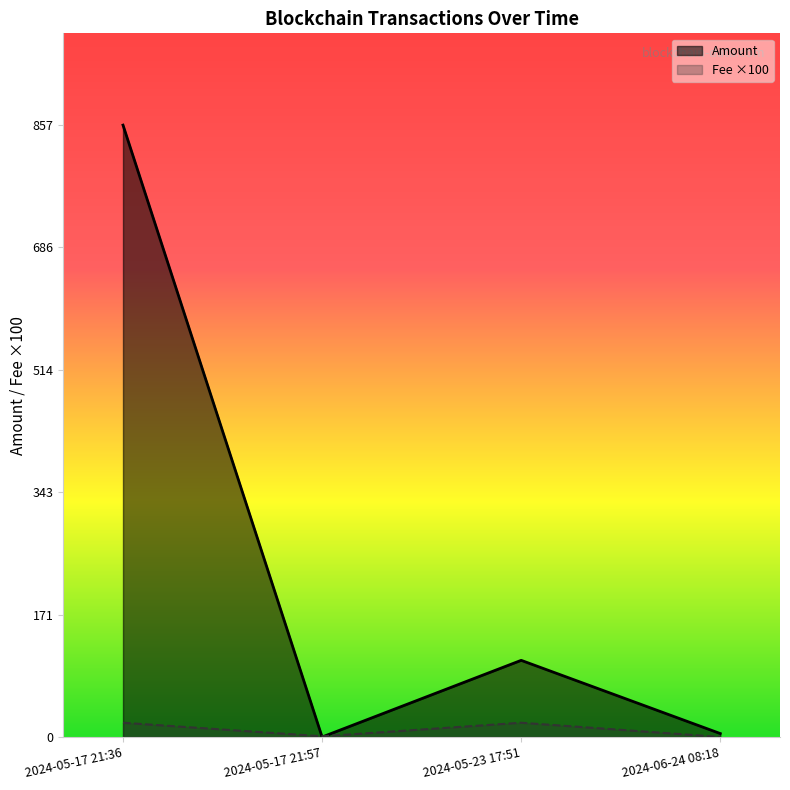

Reading right to left, what are all the values shown in this chart?

Amount: 2024-06-24 08:18=4.8	2024-05-23 17:51=107.5	2024-05-17 21:57=0.0	2024-05-17 21:36=857.8
Fee: 2024-06-24 08:18=0.1	2024-05-23 17:51=20.0	2024-05-17 21:57=1.0	2024-05-17 21:36=20.0